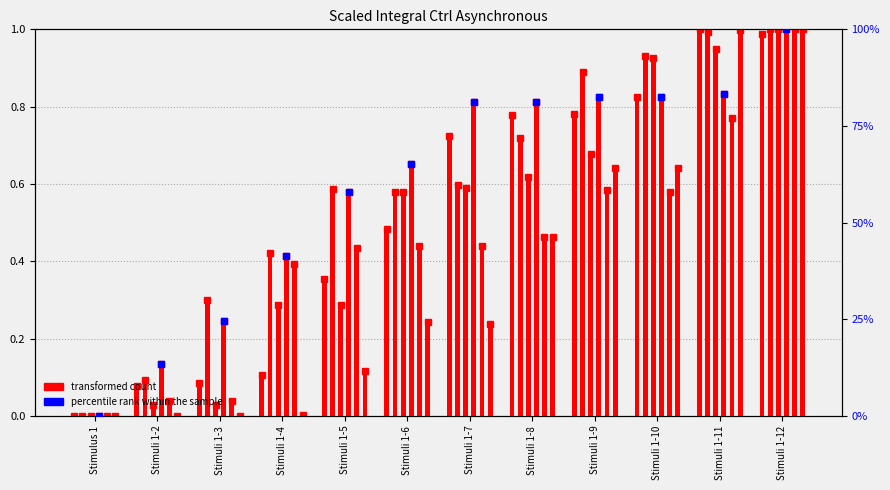

Are the bars grouped side by side (vs. stacked)?

Yes